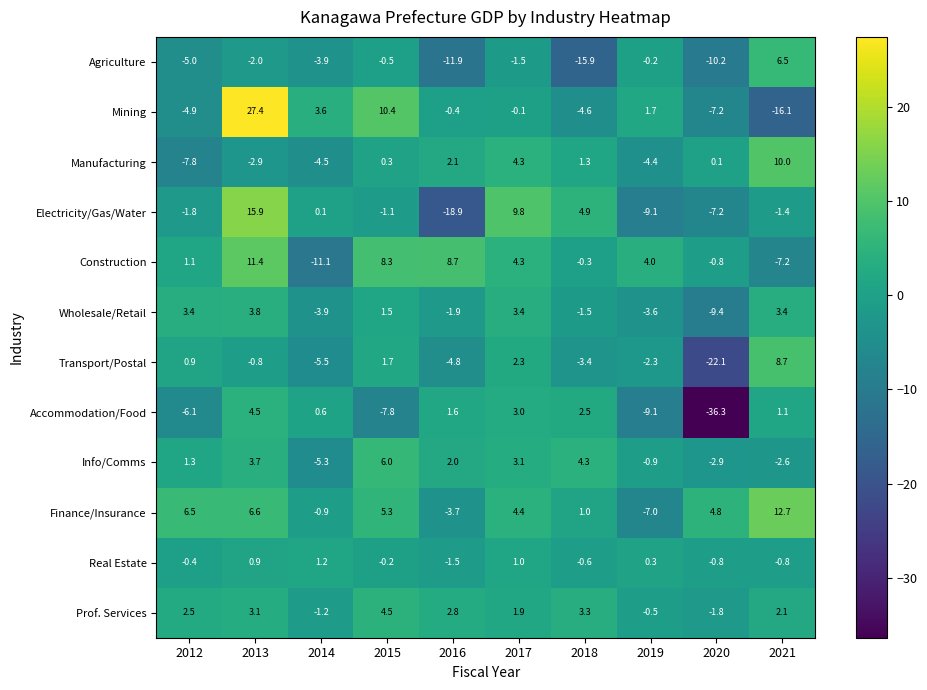

The value of Electricity/Gas/Water at 2020 is -12.2. True or false?

False